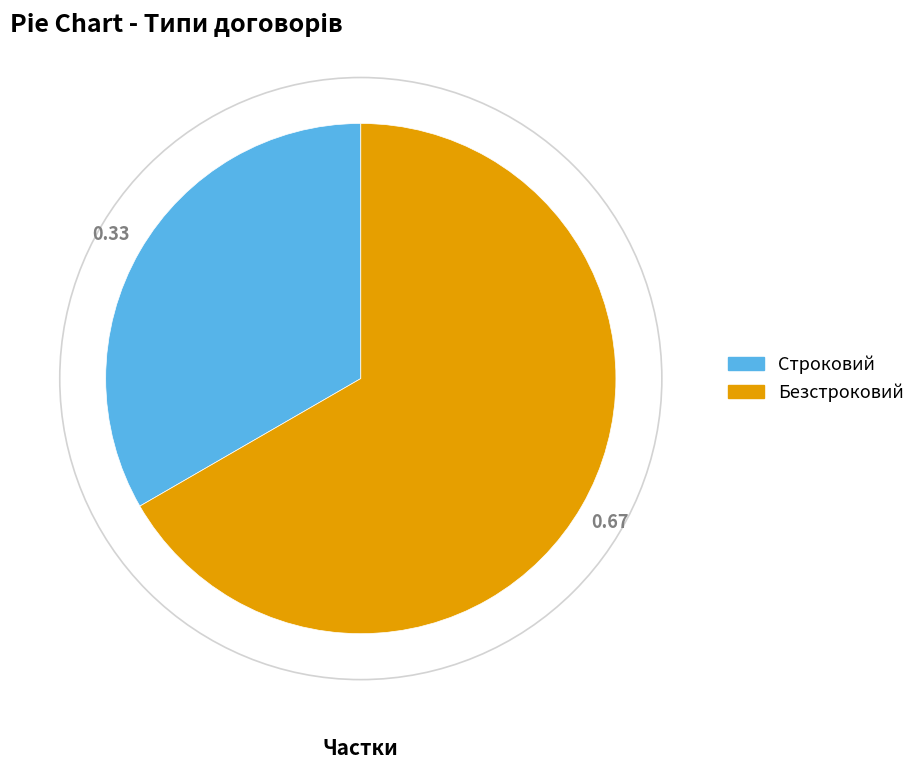

True or false: Строковий accounts for 33% of the total.

True